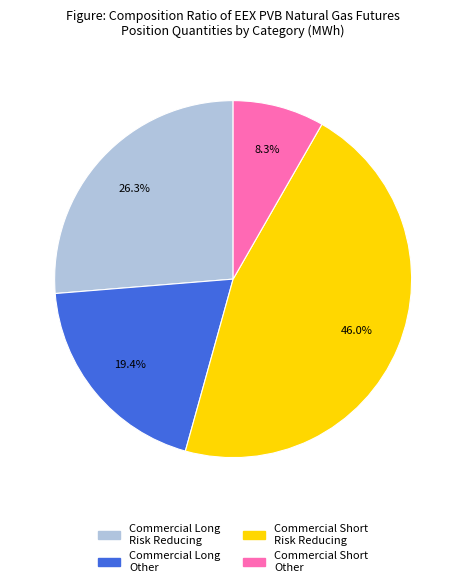

Is there any slice that represents more than half of the pie?

No